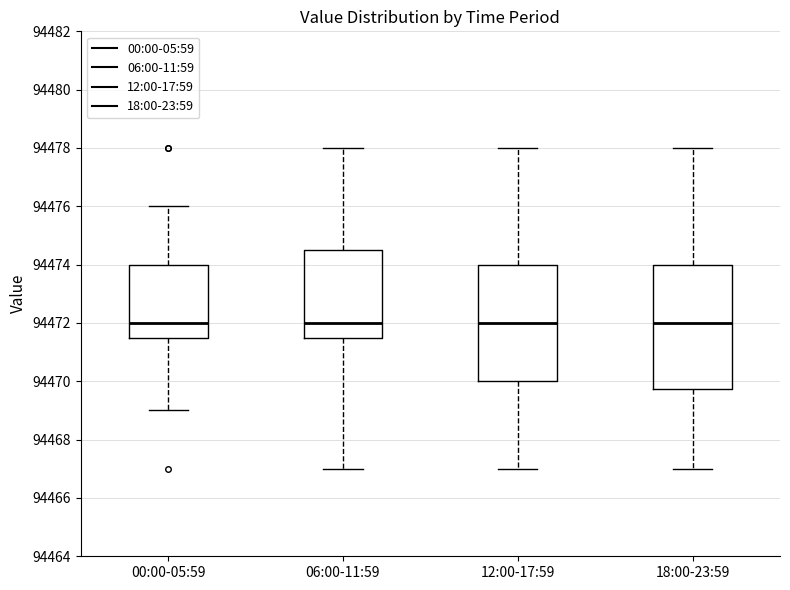

Where does the upper whisker of the box for 12:00-17:59 end on the y-axis? The values are not printed on the chart, so give them approximately, as read against the axis.

94478.0